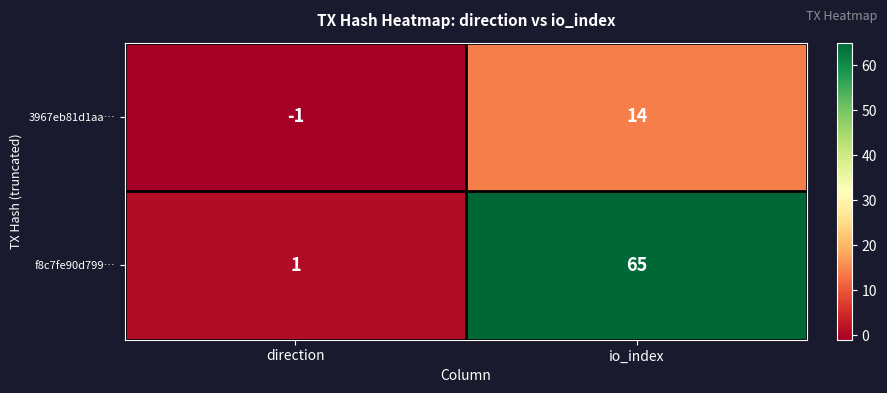

Which series has the widest spread of values?

f8c7fe90d799…